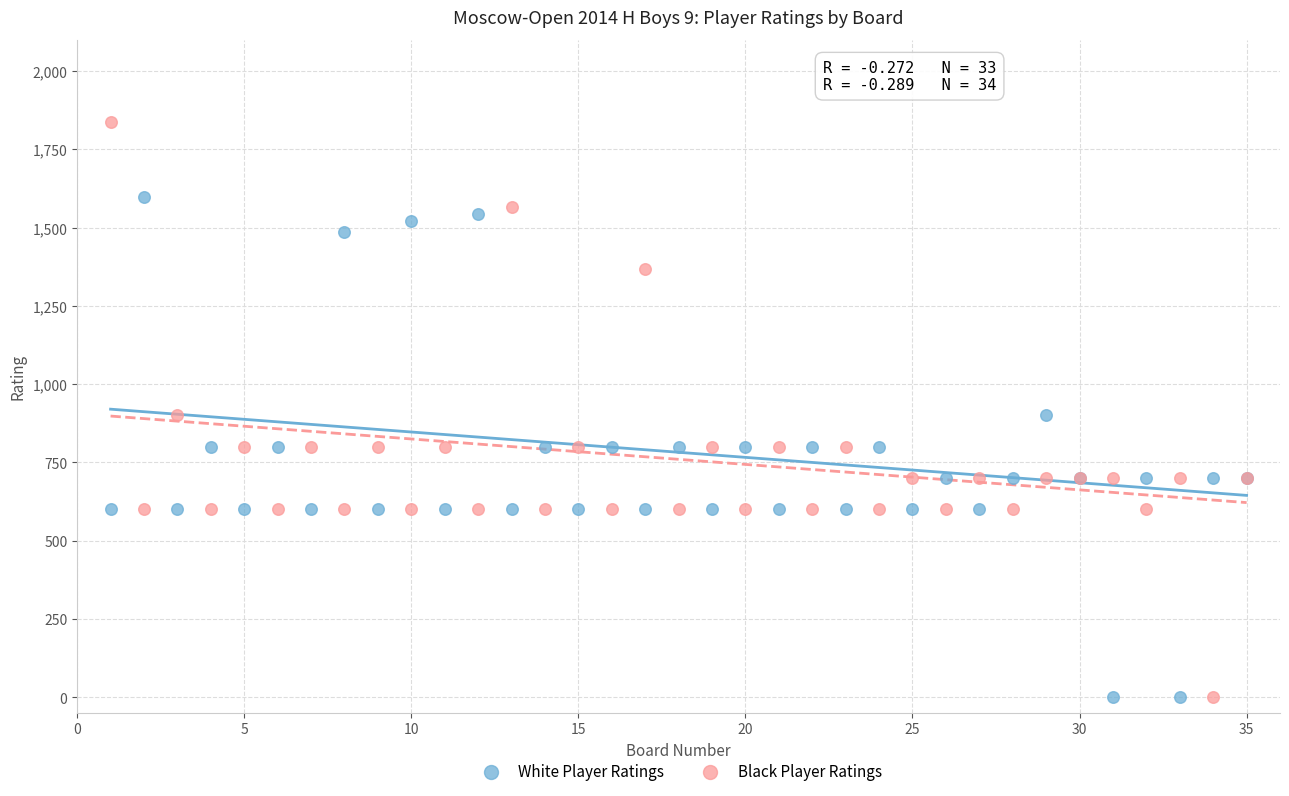

Which series reaches the maximum Y coordinate?

Black Player Ratings